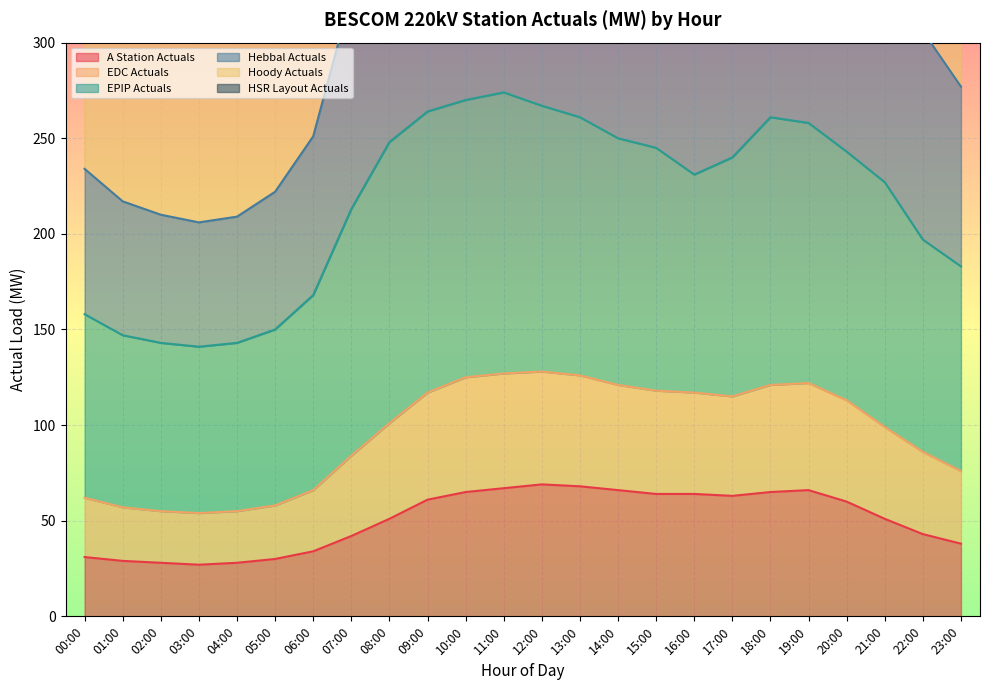

What is the label of the 24th point from the left?

23:00